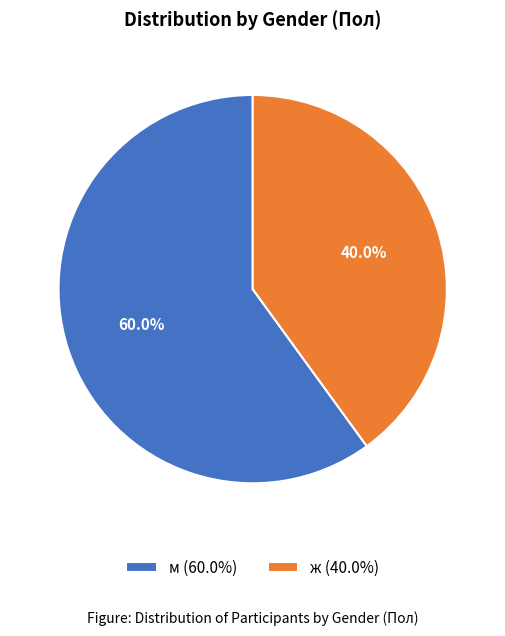

Is there a majority slice in this chart?

Yes